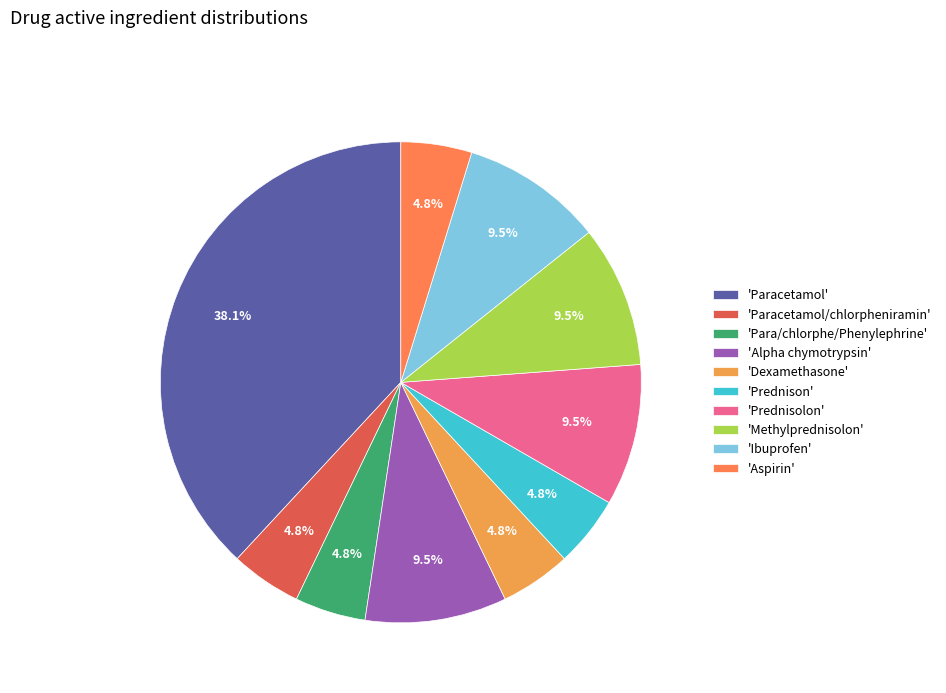

Does any single category account for the majority?

No